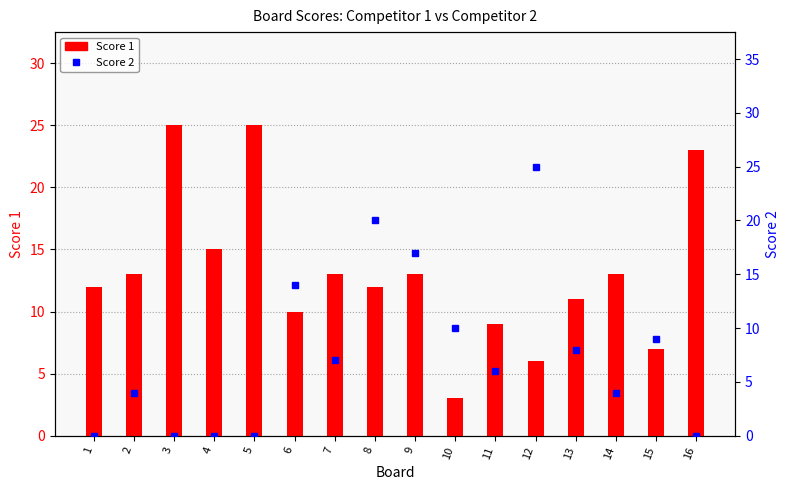

List the series in order of their overall mean, lowest first.

Score 2, Score 1